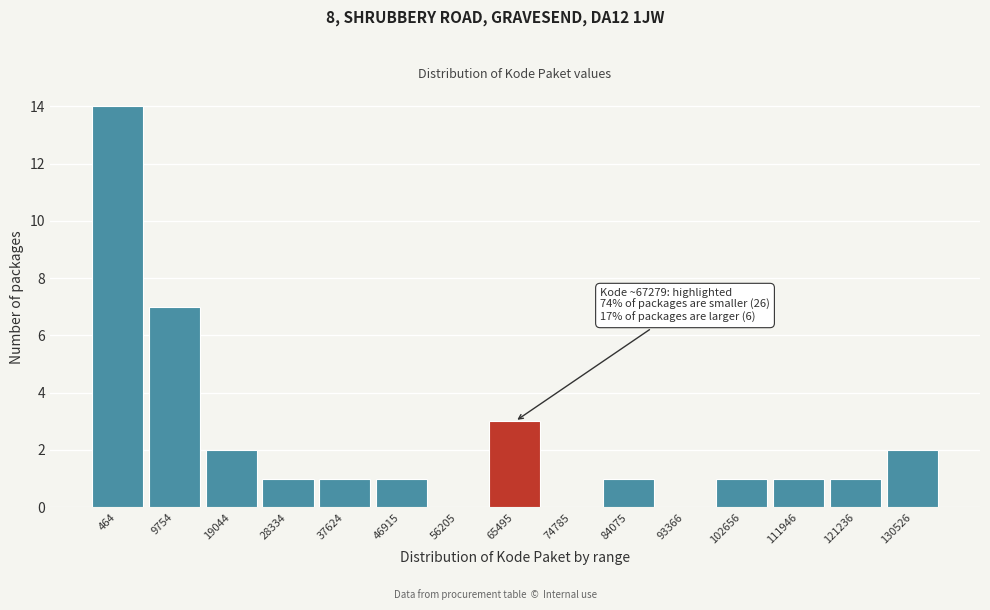

Reading left to right, extract all data points from this chart.

464=14	9754=7	19044=2	28334=1	37624=1	46915=1	56205=0	65495=3	74785=0	84075=1	93366=0	102656=1	111946=1	121236=1	130526=2